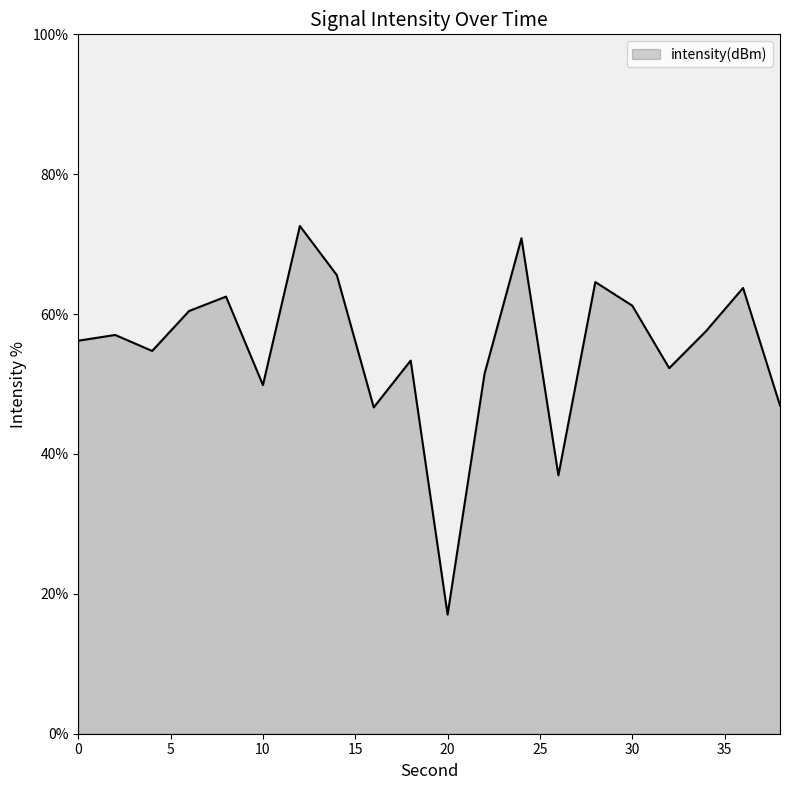

What is the minimum value shown in the chart?

17.0